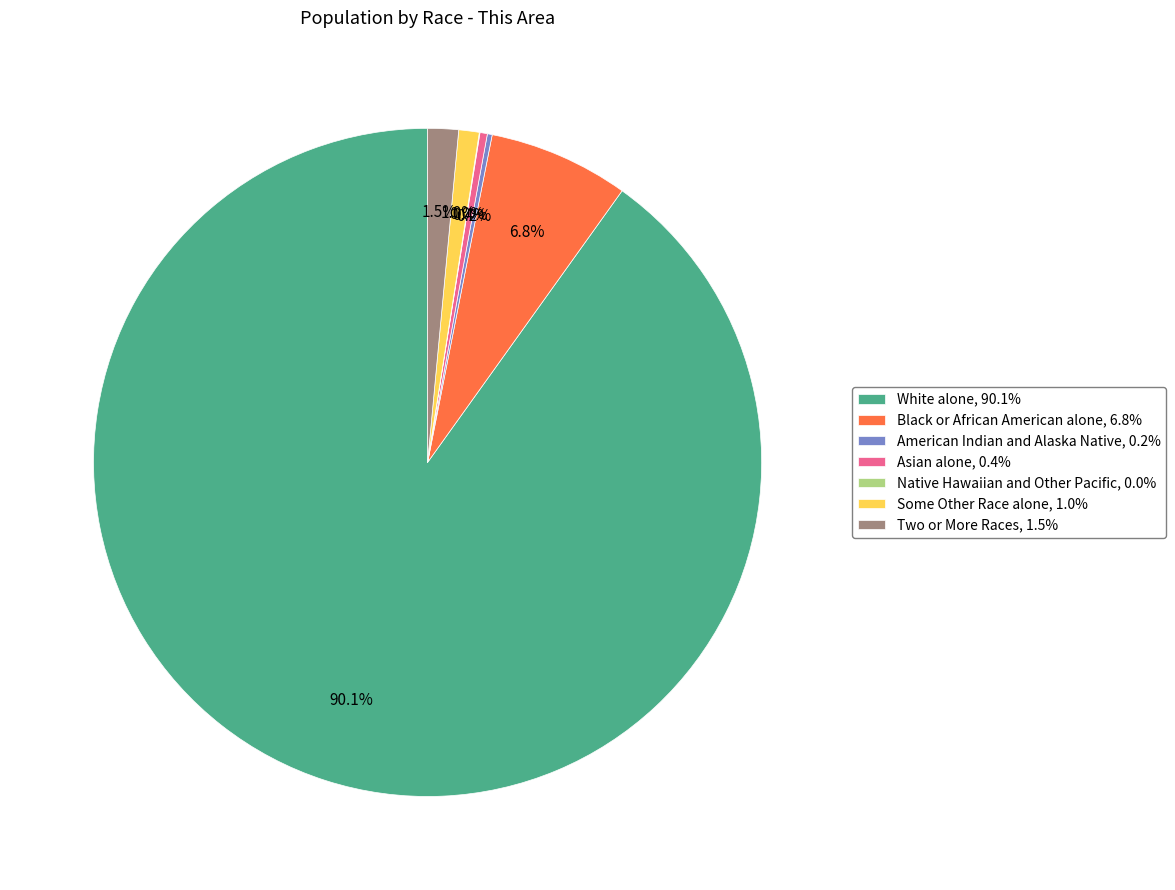

Do Some Other Race alone, 1.0% and White alone, 90.1% together represent more than half of the pie?

Yes